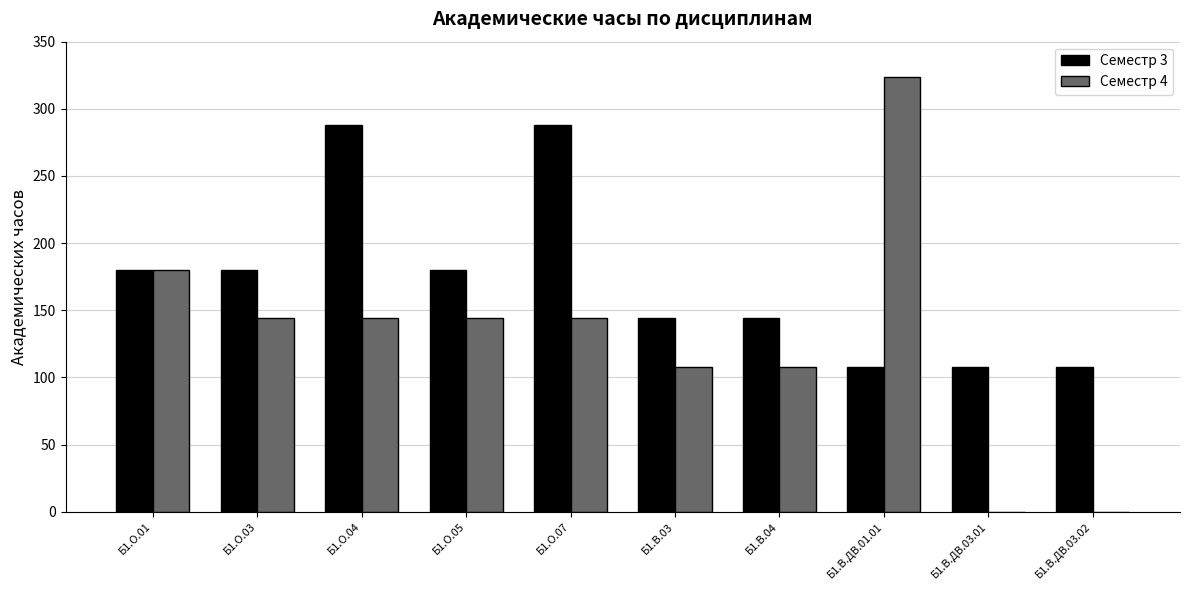

True or false: Семестр 4 has a value of 98 at Б1.О.01.

False